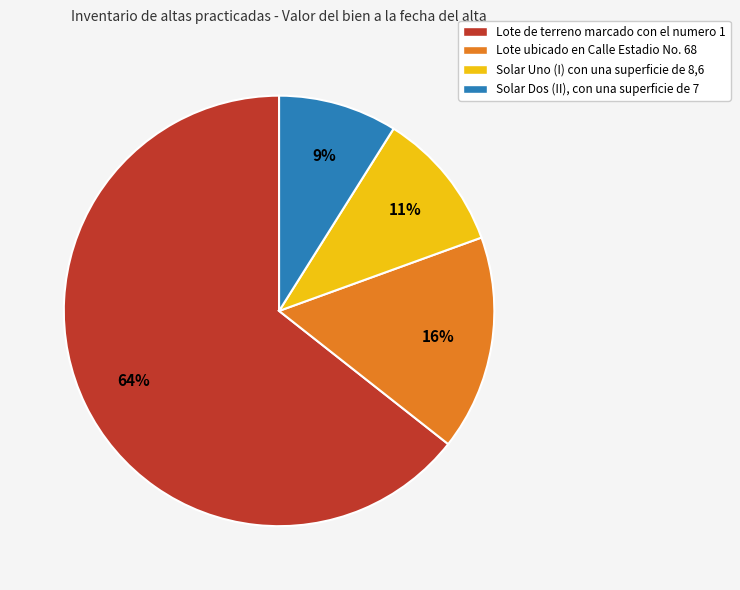

Count the number of slices in the pie.

4